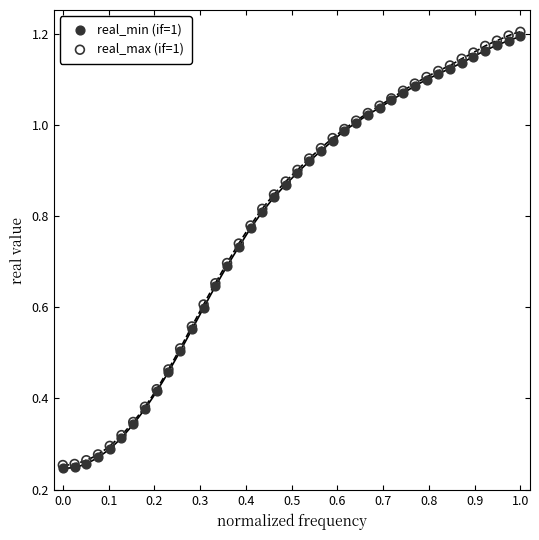

What are all the series names shown in the legend?

real_min (if=1), real_max (if=1)